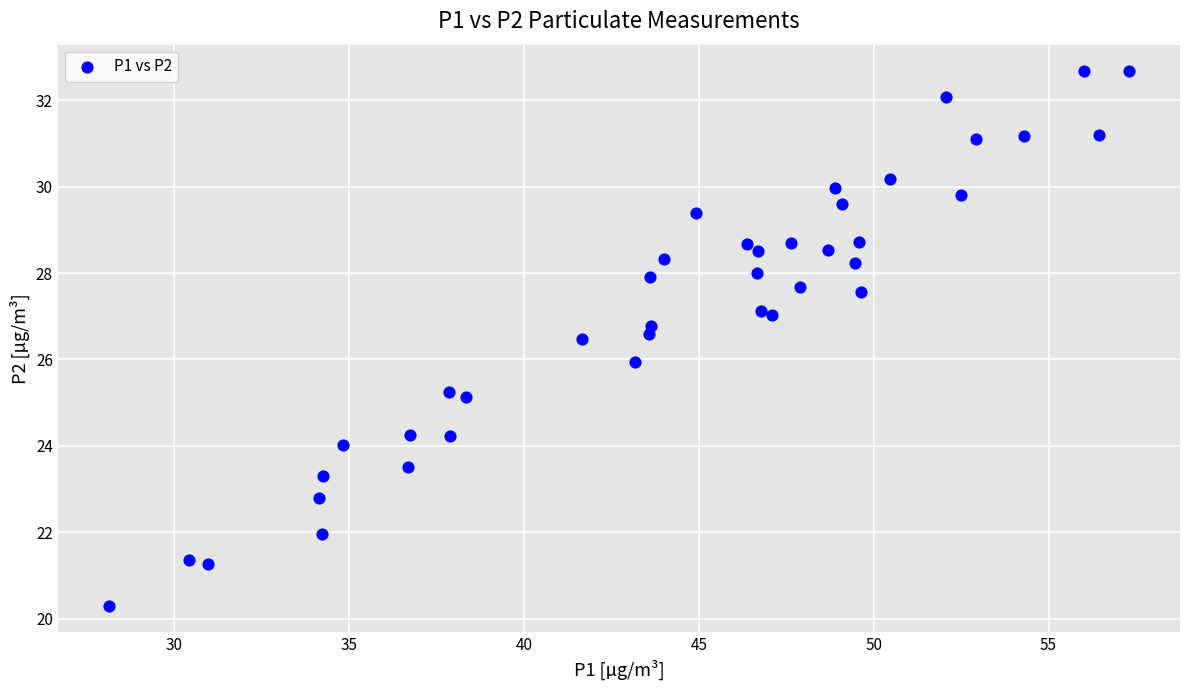

What is the range of X values (max minus min)?

29.2